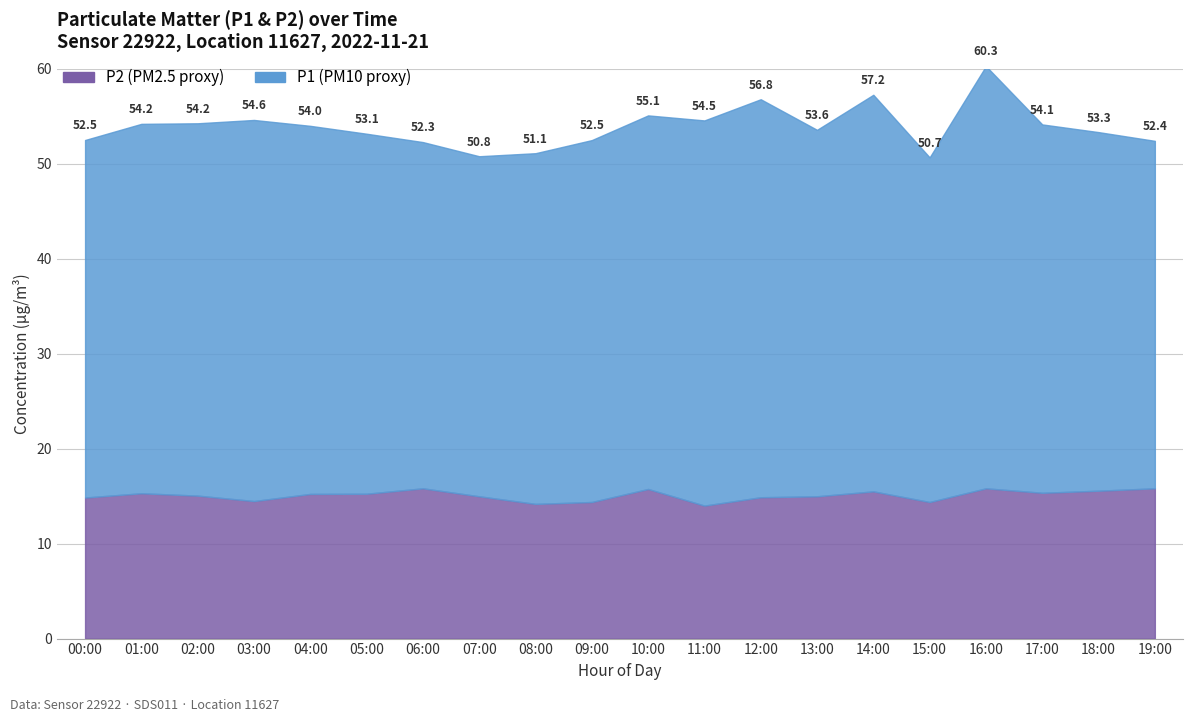

Which series changed the most between 12:00 and 13:00?

P1